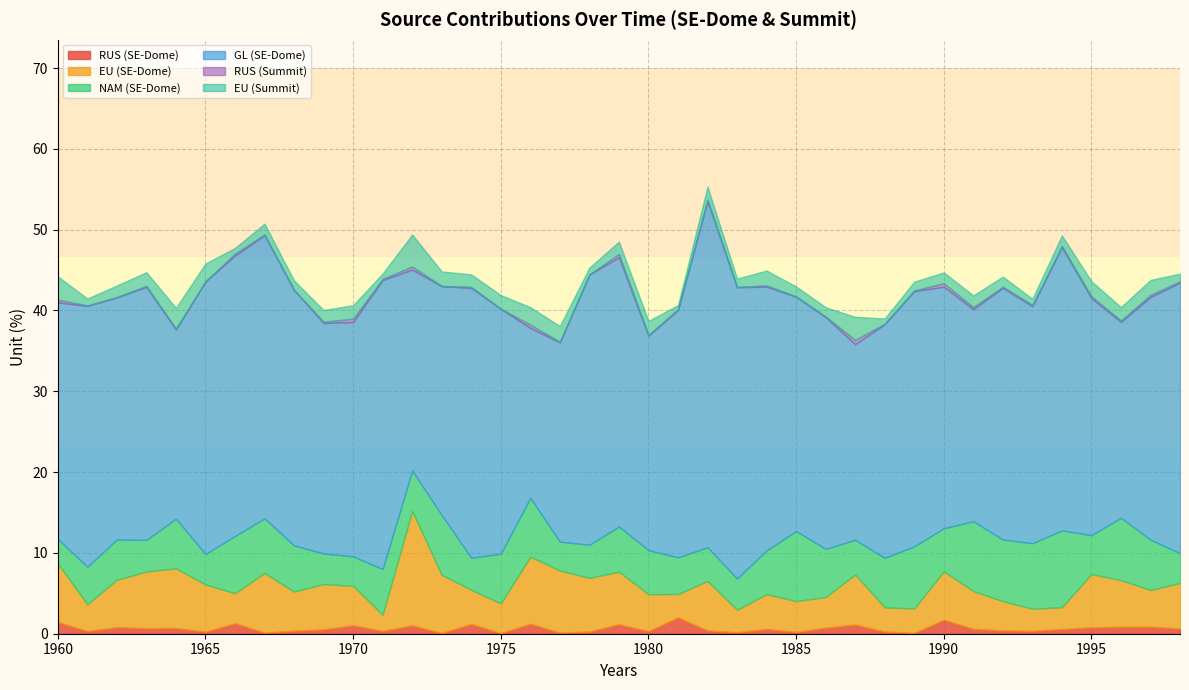

At 1987, list the series in order from smallest to largest.

RUS (Summit), RUS (SE-Dome), EU (Summit), NAM (SE-Dome), EU (SE-Dome), GL (SE-Dome)